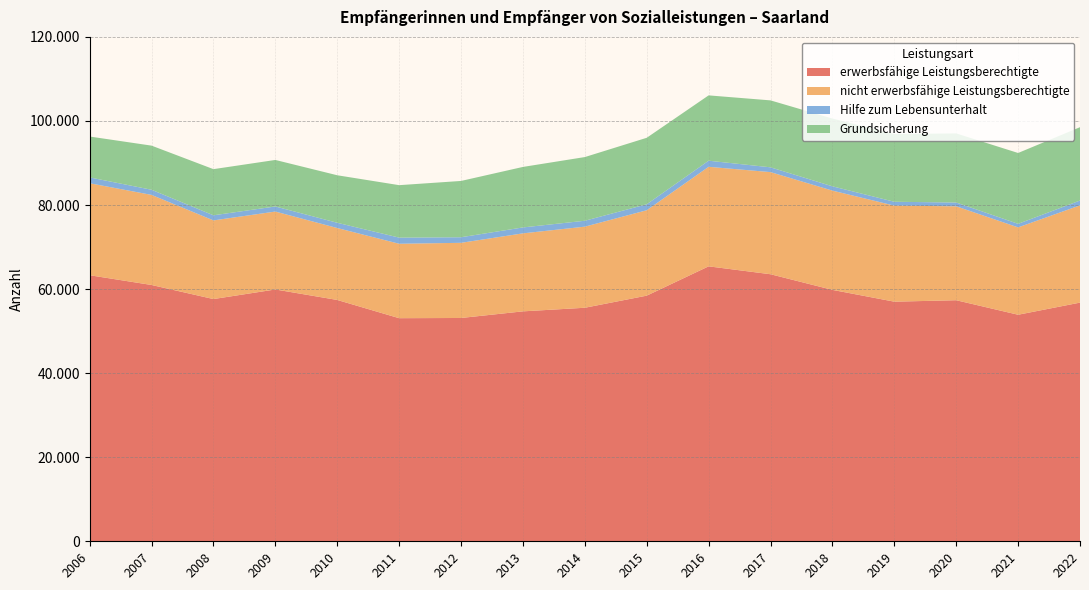

Reading left to right, transcribe all the data shown in this chart.

erwerbsfähige Leistungsberechtigte: 2006=63298.0	2007=60977.0	2008=57629.0	2009=59910.0	2010=57416.0	2011=53077.0	2012=53127.0	2013=54703.0	2014=55559.0	2015=58438.0	2016=65412.0	2017=63534.0	2018=59813.0	2019=57006.0	2020=57350.0	2021=53897.0	2022=56783.0
nicht erwerbsfähige Leistungsberechtigte: 2006=21883.0	2007=21431.0	2008=18713.0	2009=18537.0	2010=17111.0	2011=17706.0	2012=17881.0	2013=18556.0	2014=19295.0	2015=20318.0	2016=23680.0	2017=24296.0	2018=23616.0	2019=22849.0	2020=22343.0	2021=20783.0	2022=23133.0
Hilfe zum Lebensunterhalt: 2006=1390.0	2007=1224.0	2008=1213.0	2009=1208.0	2010=1250.0	2011=1462.0	2012=1326.0	2013=1409.0	2014=1404.0	2015=1424.0	2016=1451.0	2017=1140.0	2018=1019.0	2019=919.0	2020=905.0	2021=845.0	2022=1155.0
Grundsicherung: 2006=9725.0	2007=10497.0	2008=10979.0	2009=11067.0	2010=11304.0	2011=12480.0	2012=13393.0	2013=14394.0	2014=15151.0	2015=15814.0	2016=15543.0	2017=15925.0	2018=16124.0	2019=16115.0	2020=16440.0	2021=16855.0	2022=17445.0